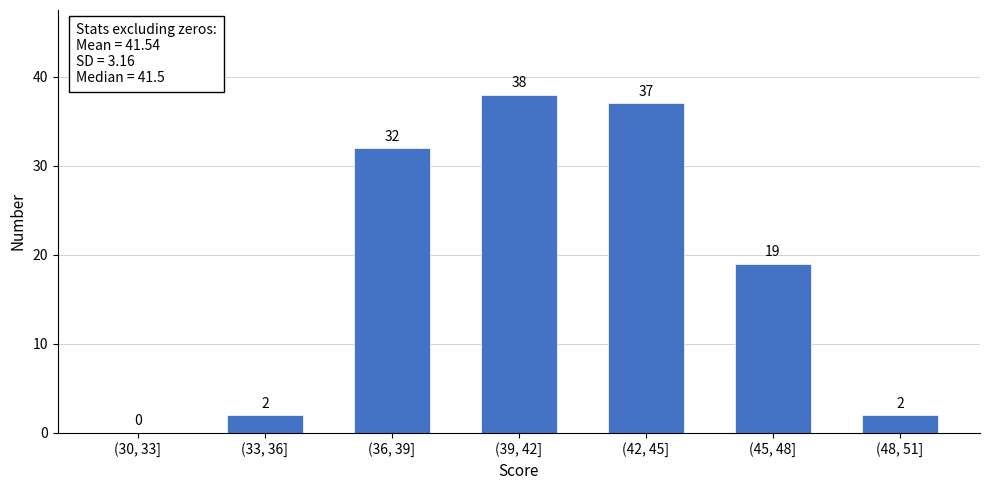

Reading left to right, what are all the values shown in this chart?

(30, 33]=0	(33, 36]=2	(36, 39]=32	(39, 42]=38	(42, 45]=37	(45, 48]=19	(48, 51]=2